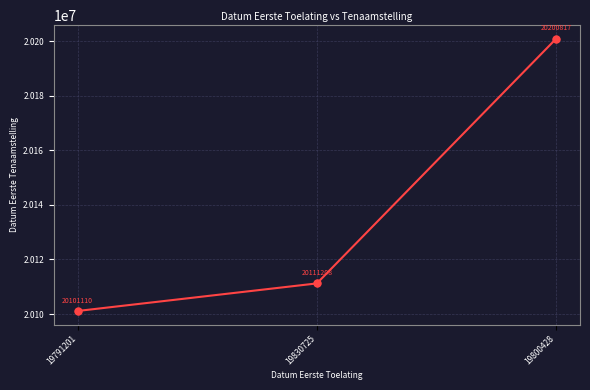

What is the change in value from 19830725 to 19800428?

+89609